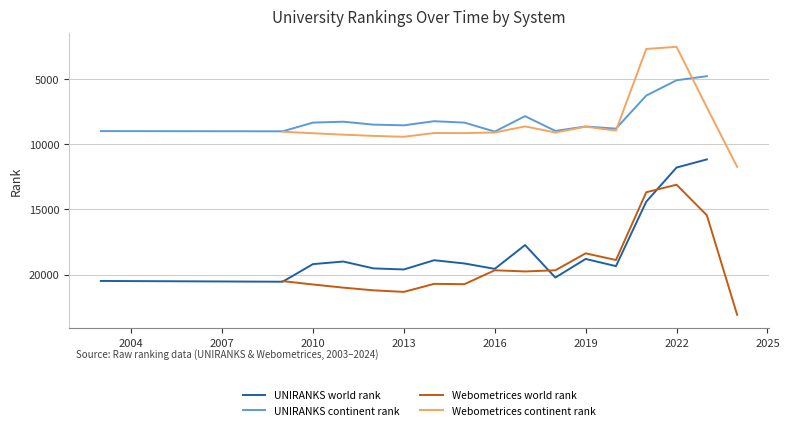

True or false: UNIRANKS continent rank has a value of 9039 at 2016.

True